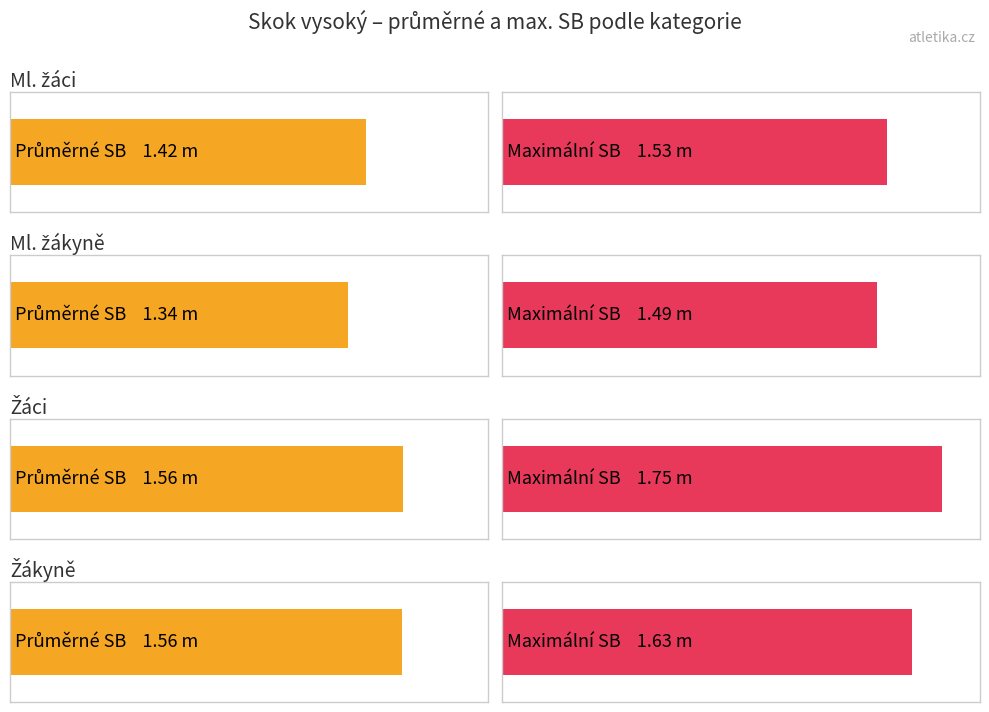

What is the value of the 2nd bar from the left?

1.5